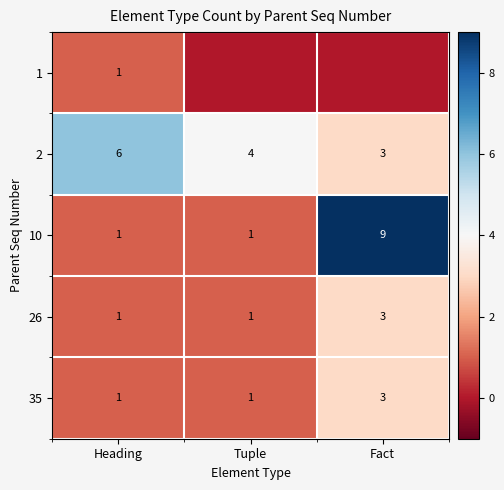

What is the difference between the highest and lowest values at Heading?

5